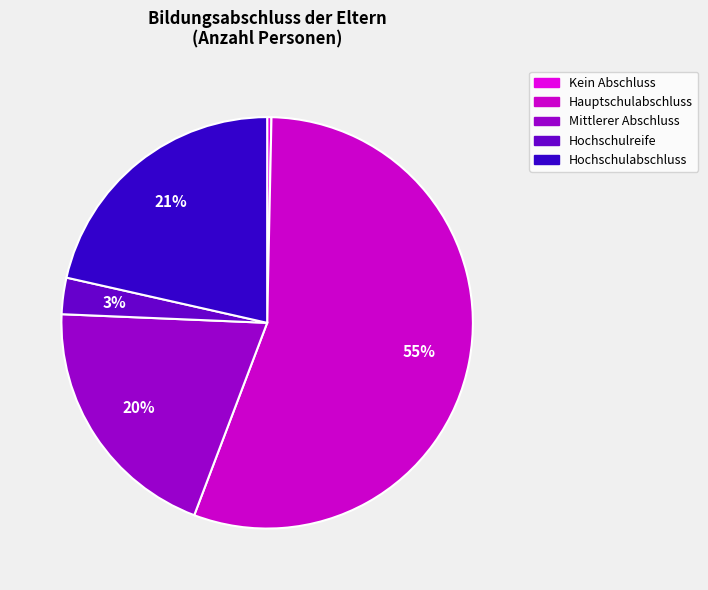

How many slices are in this pie chart?

5